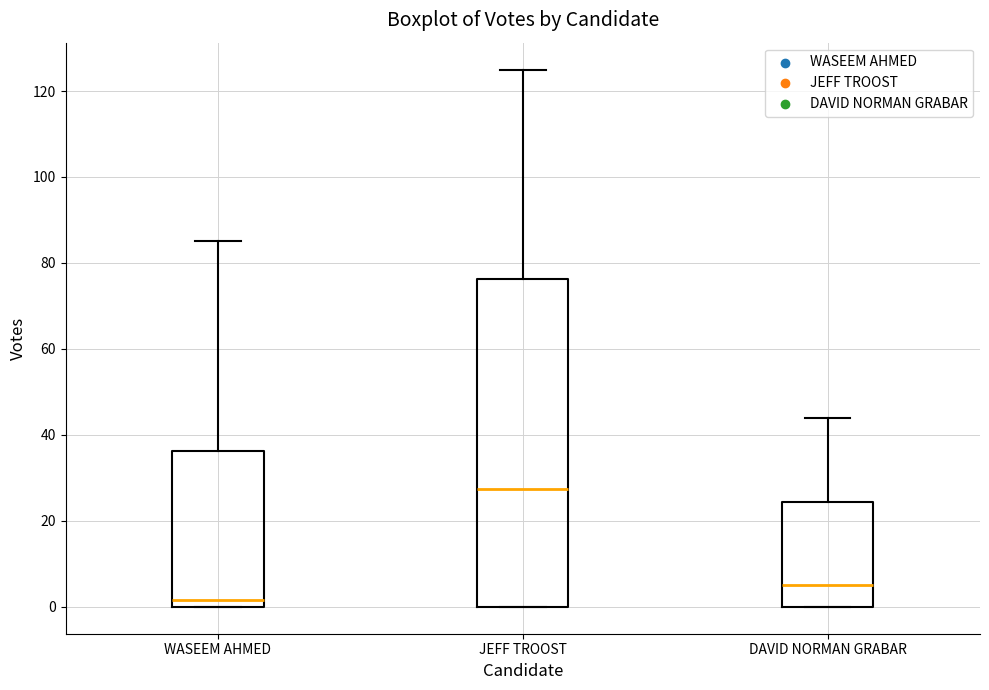

Where is the lower edge of the box for DAVID NORMAN GRABAR on the y-axis? The values are not printed on the chart, so give them approximately, as read against the axis.

0